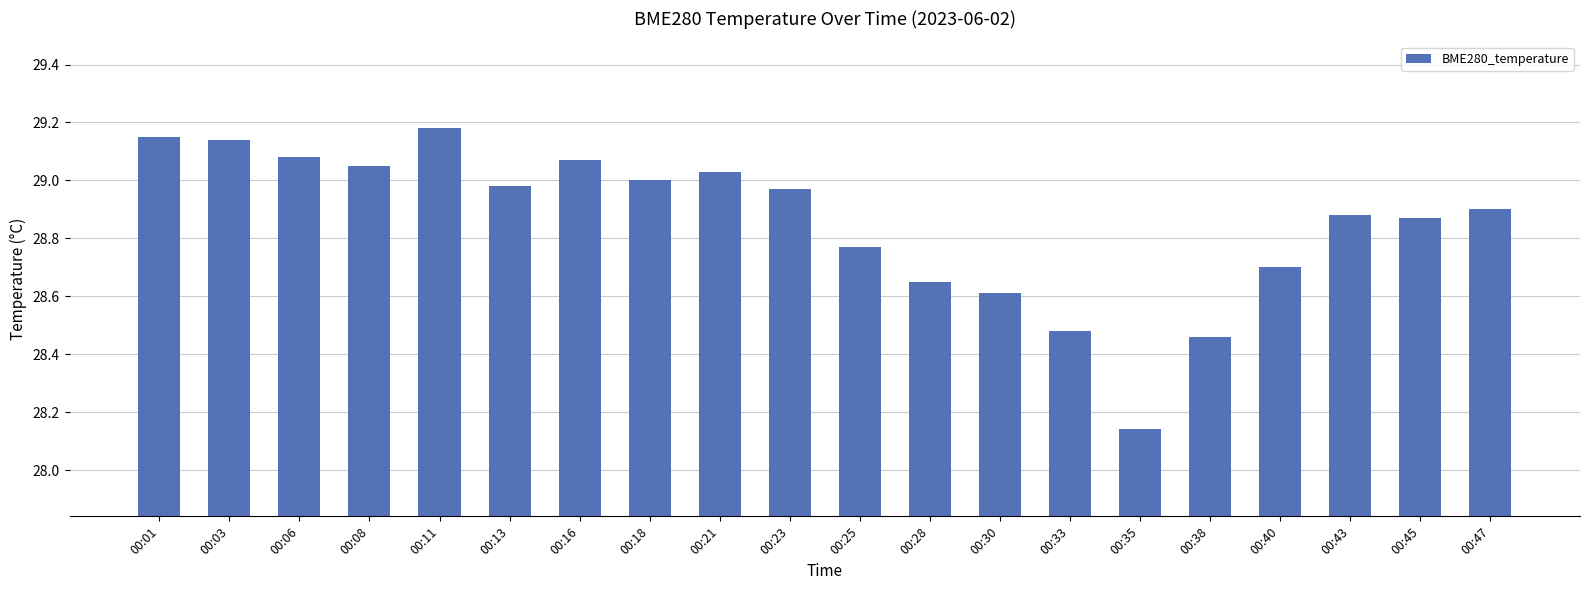

Approximately how many times larger is the value at 00:13 compared to 00:47?

1.0